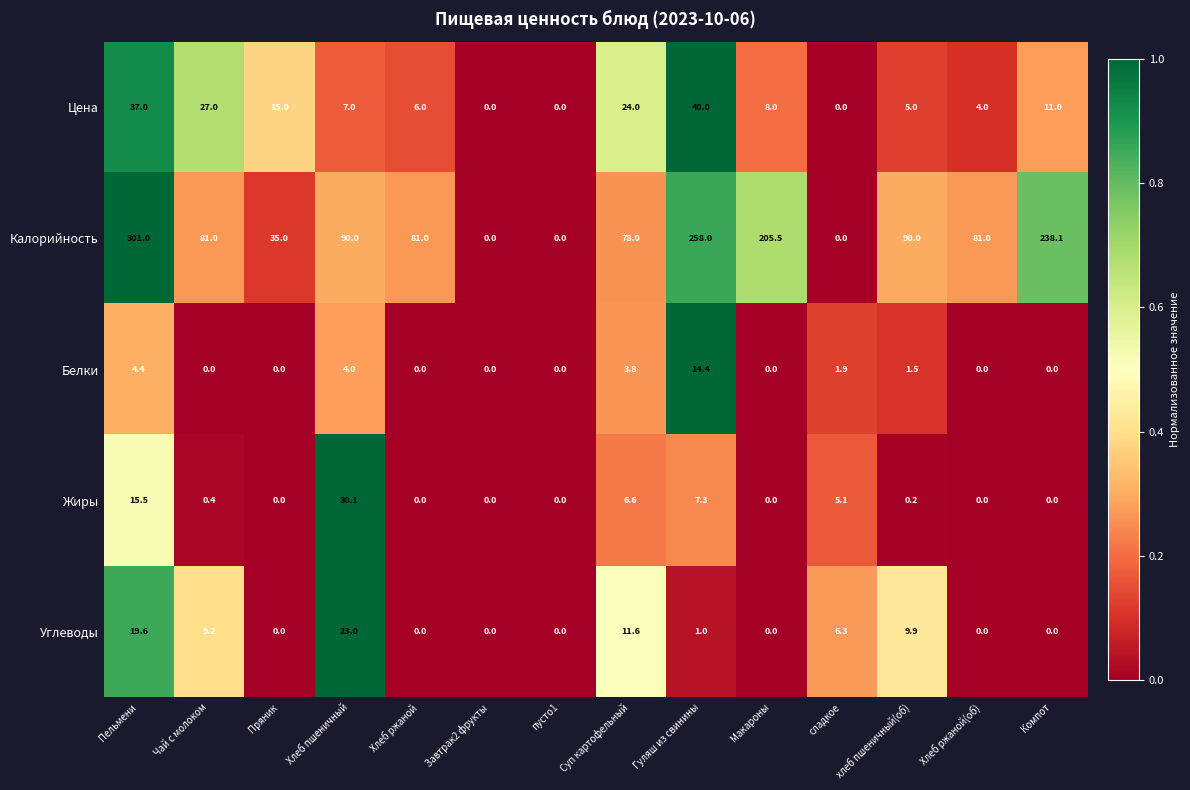

How many distinct data groups are displayed?

5